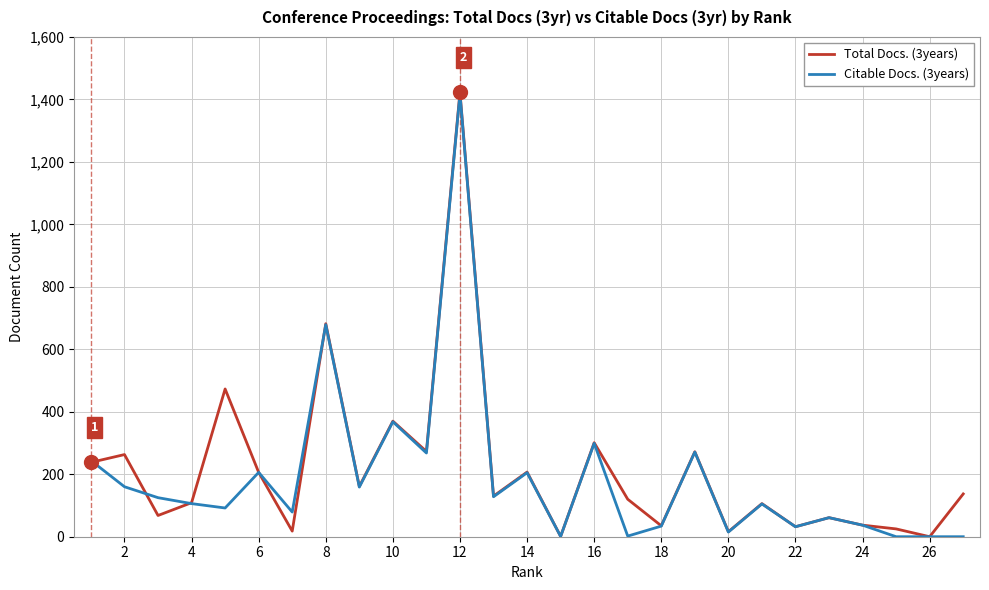

In Total Docs. (3years), how many points are higher than both neighbors (excluding endpoints)?

10